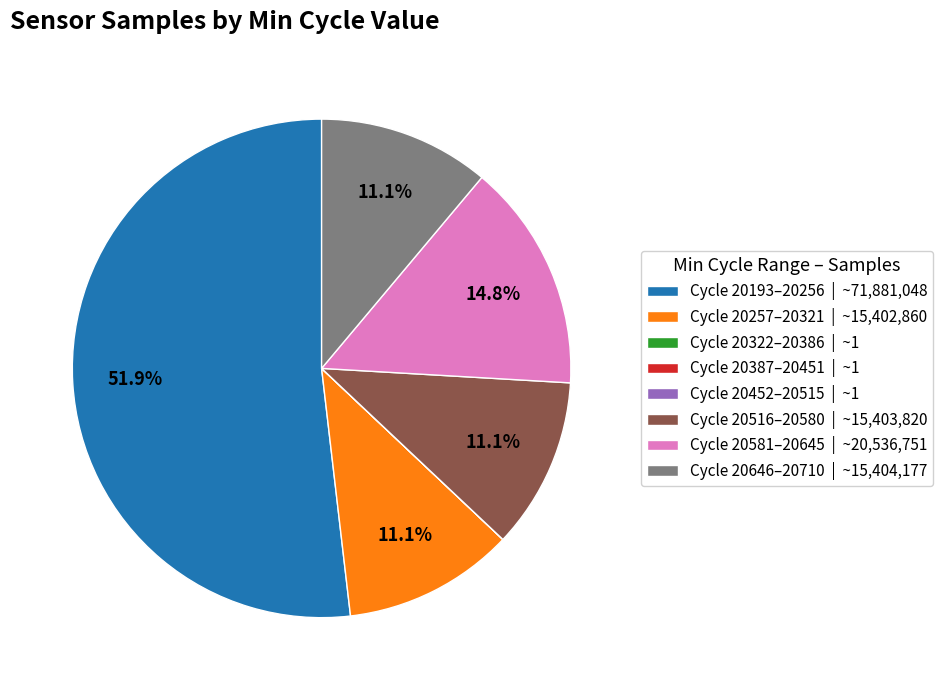

How much of the chart is everything except Cycle 20581–20645 | ~20,536,751?

85.2%